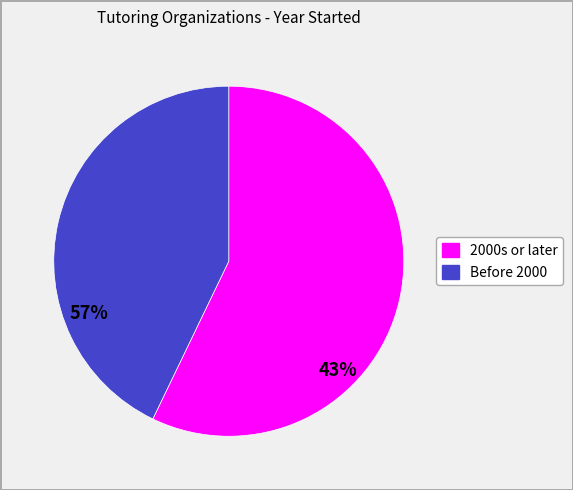

Is there a majority slice in this chart?

Yes